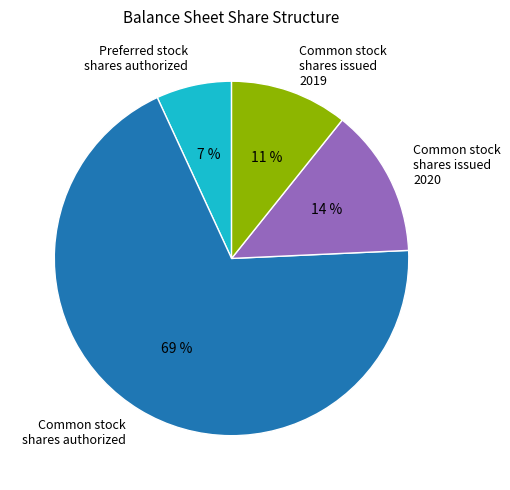

What is the smallest slice in the pie chart?

Preferred stock shares authorized